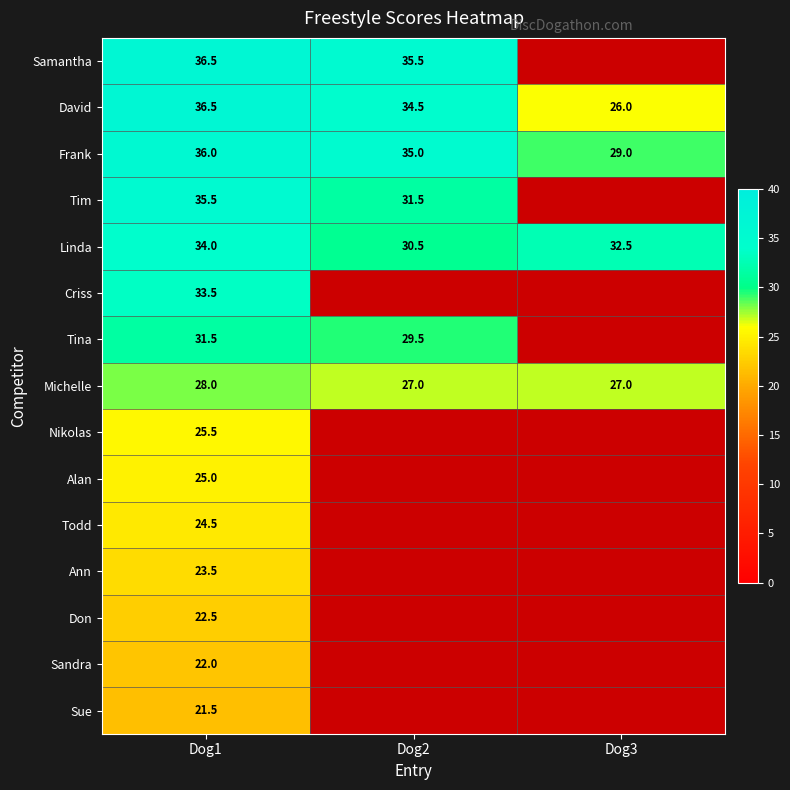

What is the difference between the maximum and minimum values in the Linda series?

3.5